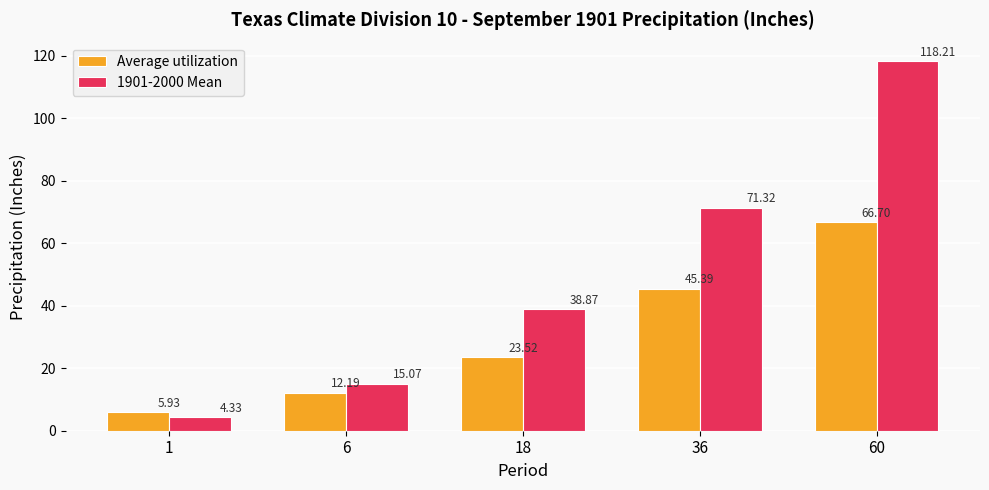

Is it true that Average utilization equals 66.7 at 60?

True